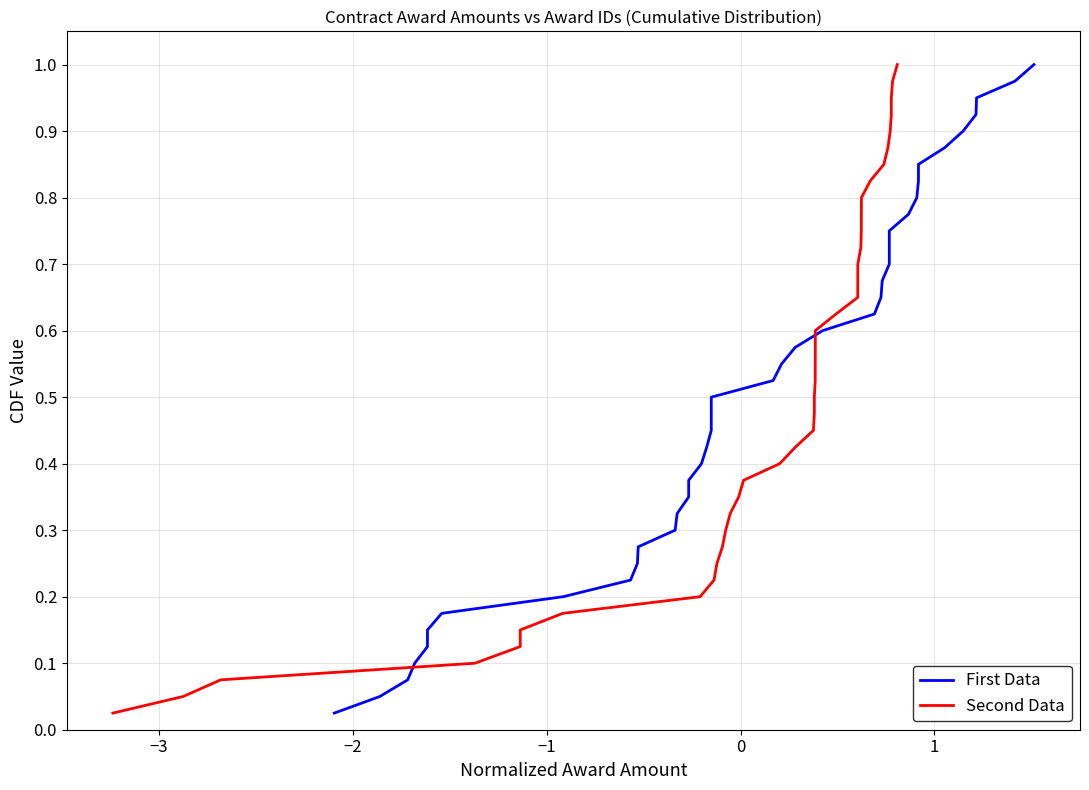

The value of First Data at 37 is 0.6. True or false?

False